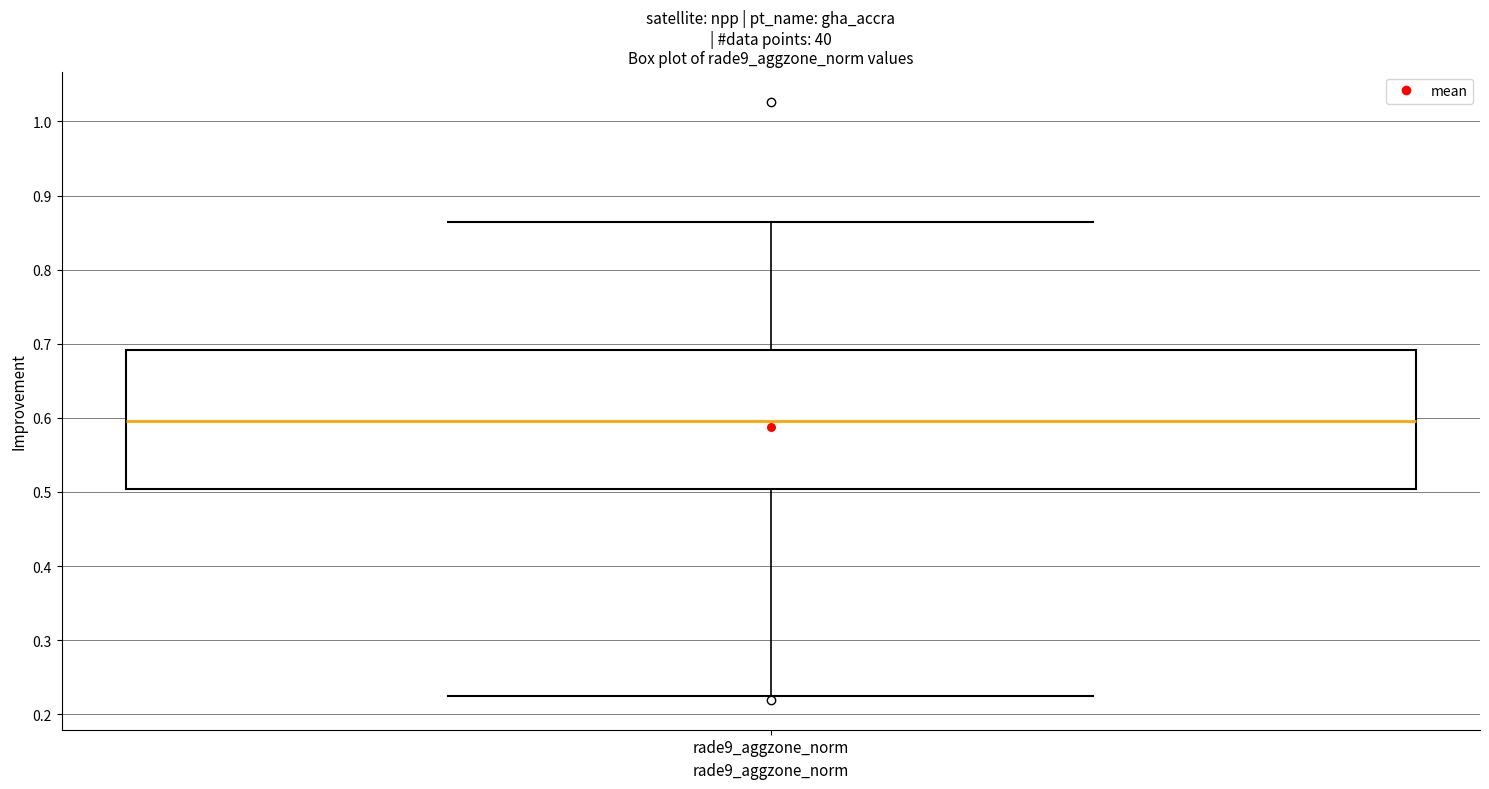

Read this box plot against the y-axis: the position of the median line, the range covered by the box, and the ends of both whiskers. The values are not printed on the chart, so give them approximately, as read against the axis.

median 0.60, box 0.50 to 0.69, whiskers 0.22 to 0.86